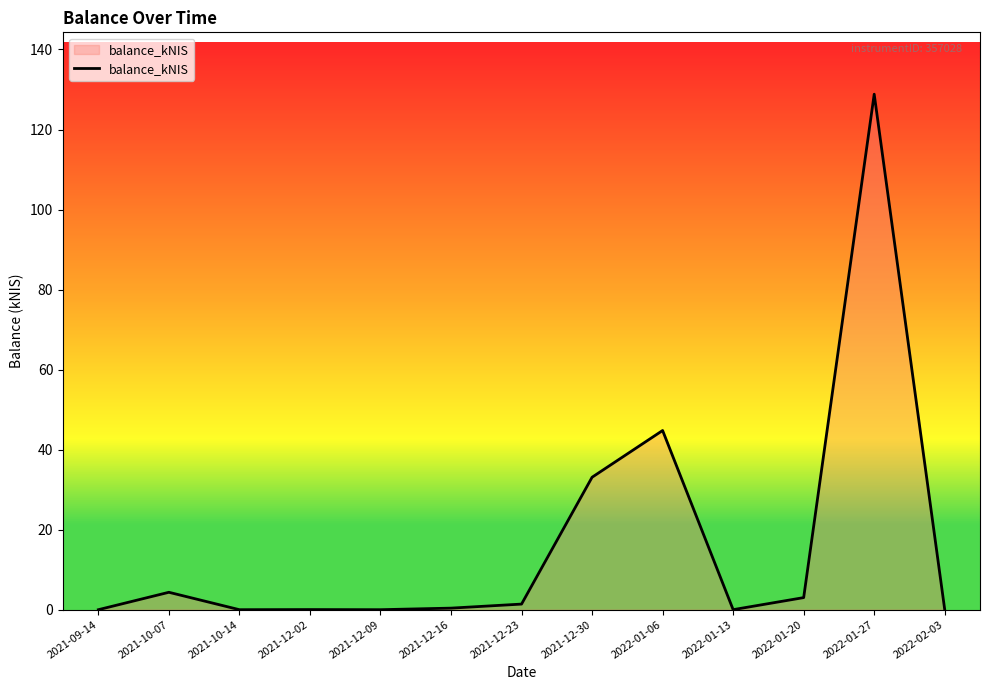

What position from the right is 2022-01-13?

4